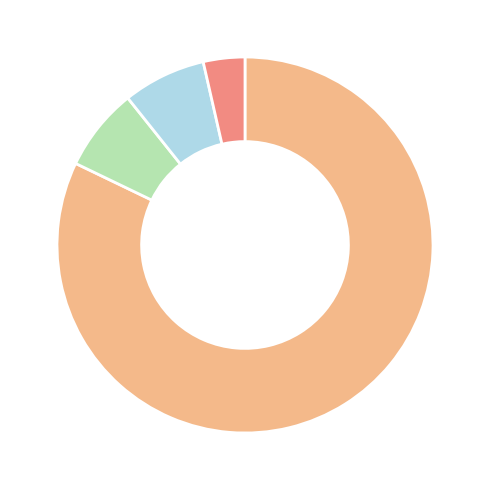

Is there any slice that represents more than half of the pie?

Yes